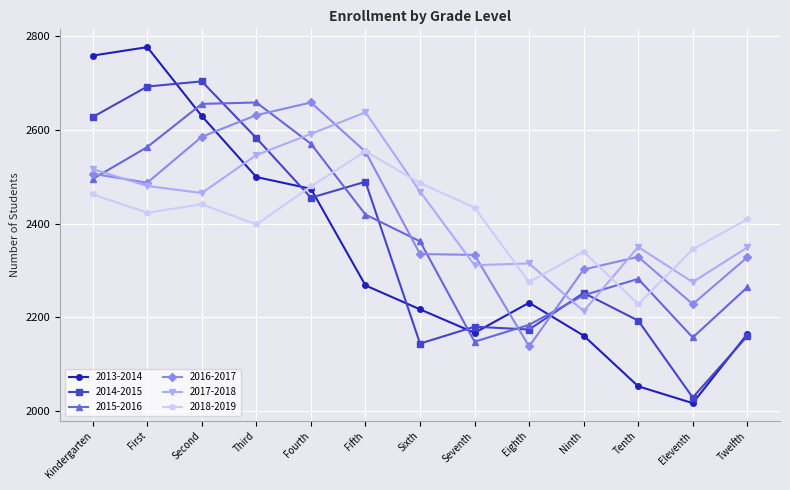

Which series has the widest spread of values?

2013-2014